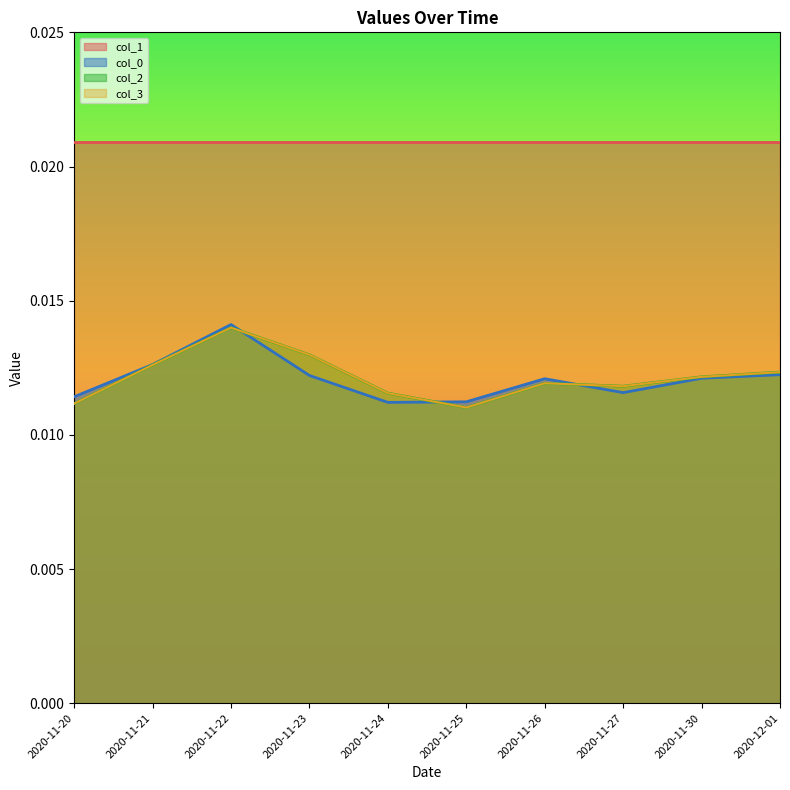

Does the chart display data point markers on the line(s)?

No